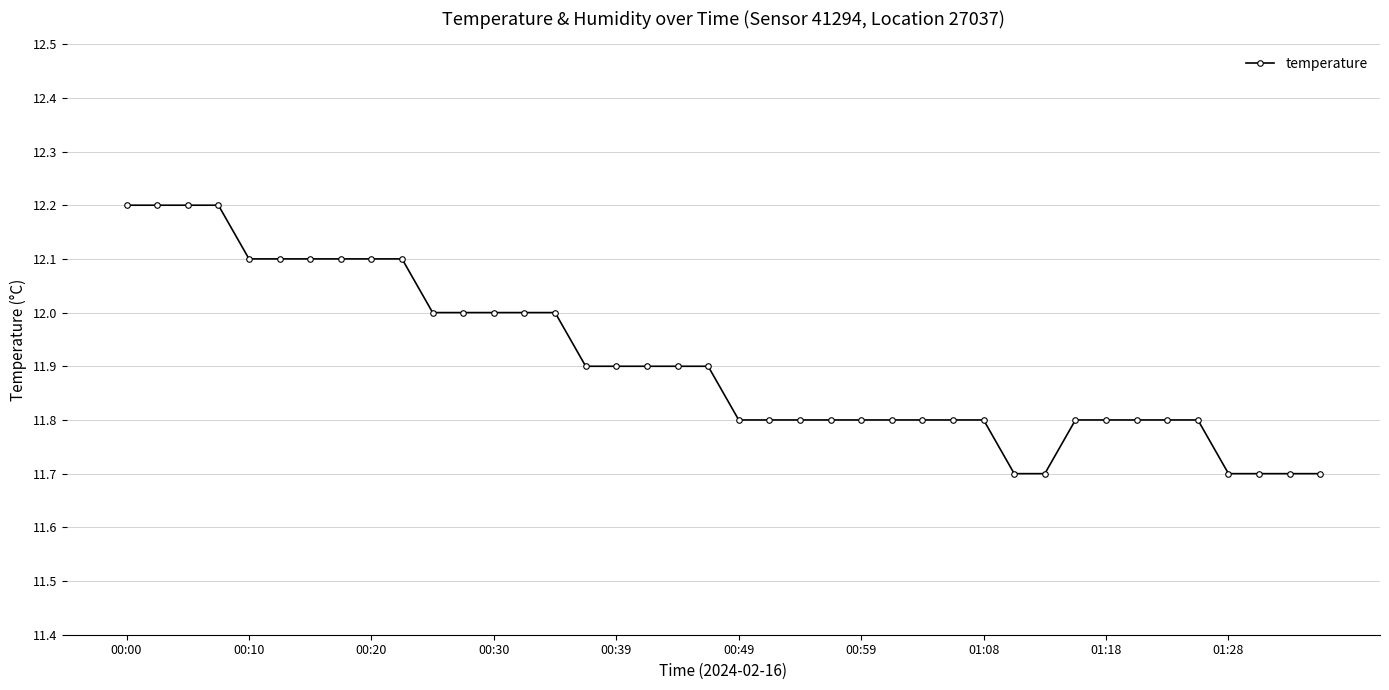

What is the difference between the second highest and minimum values?

0.5